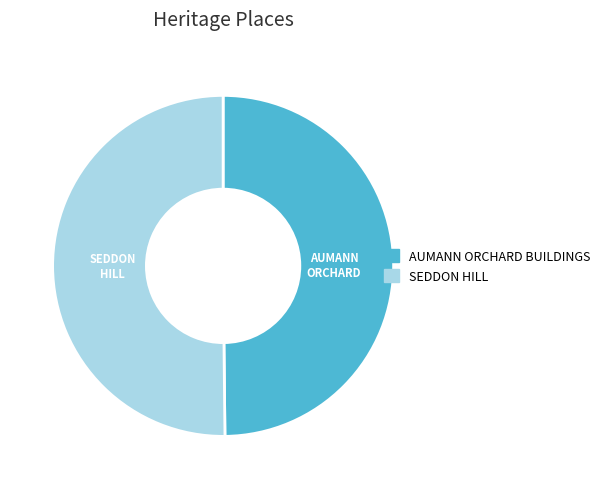

What is the ratio of the value at SEDDON HILL to the value at AUMANN ORCHARD BUILDINGS?

1.0